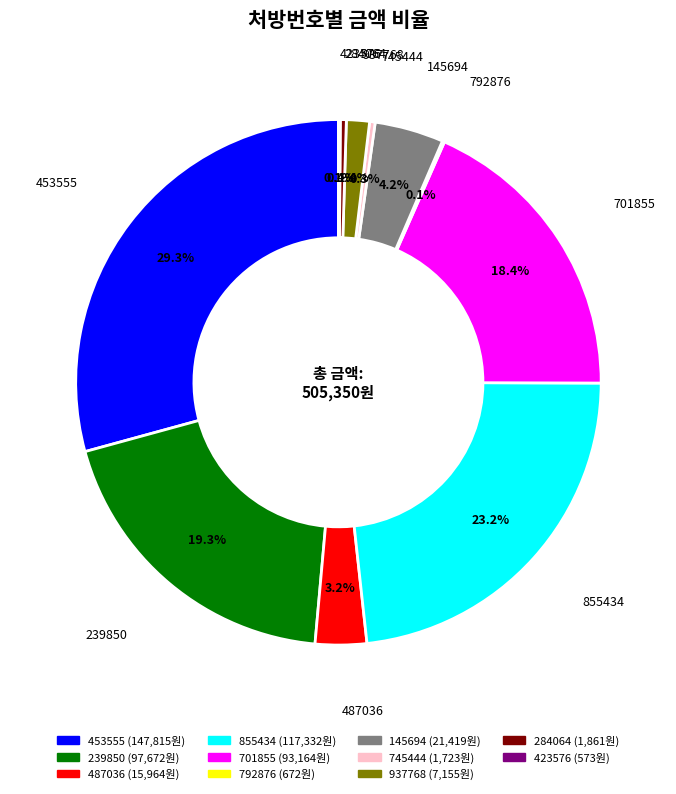

Does any single category account for the majority?

No